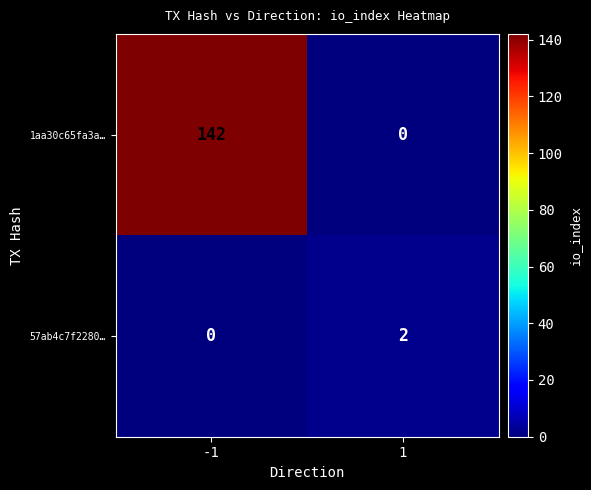

At -1, list the series in order from smallest to largest.

57ab4c7f2280…, 1aa30c65fa3a…